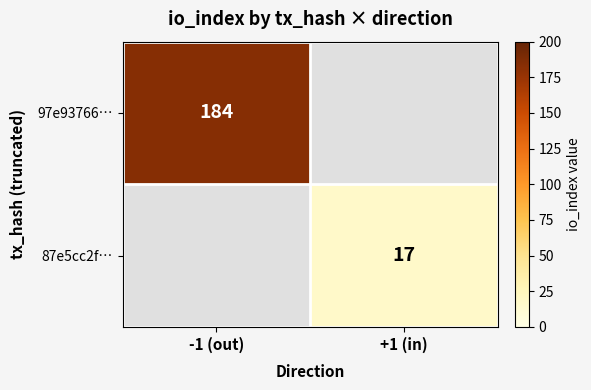

How many series are shown in this chart?

2